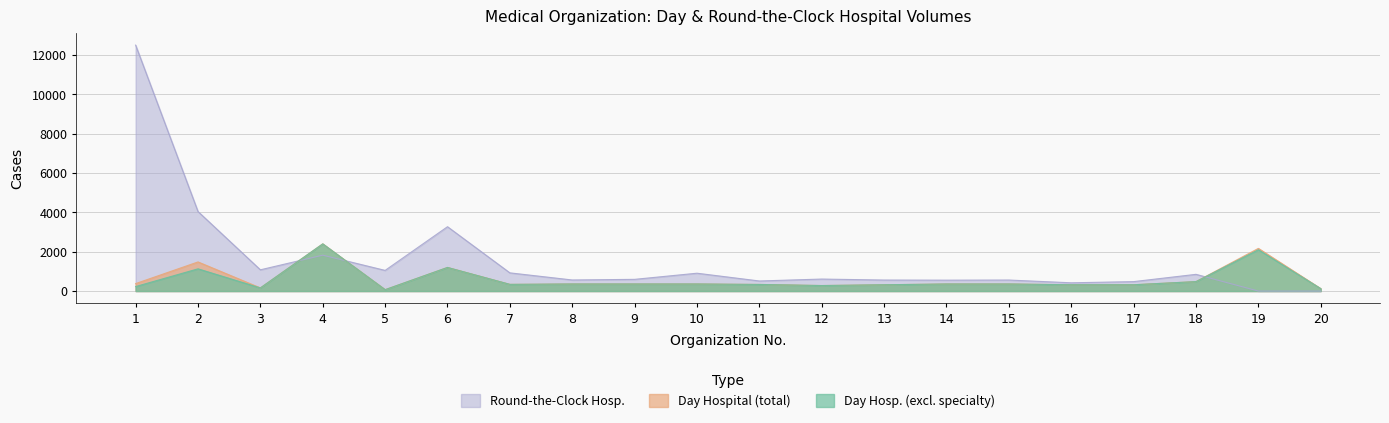

True or false: col_3 (in t.ch. bez profilya) and col_9 (Kruglosutochny vsego) intersect in this chart.

True